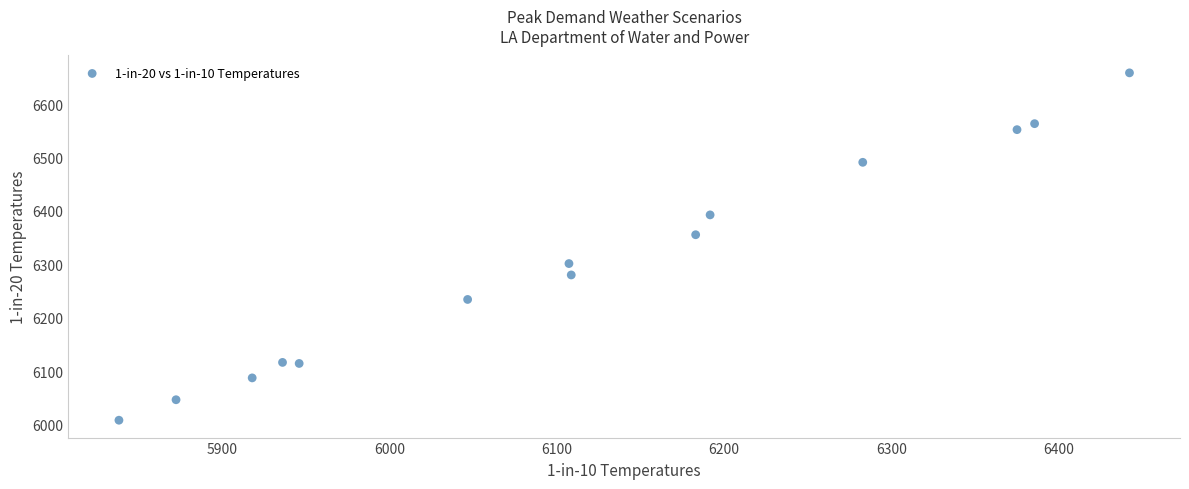

What Y value in the scatter plot is closest to 6333?

6355.6